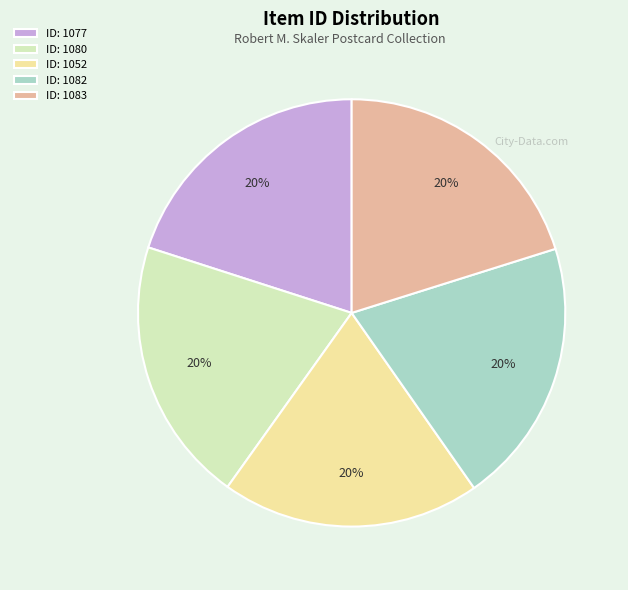

To the nearest percent, what portion does ID: 1080 represent?

20%